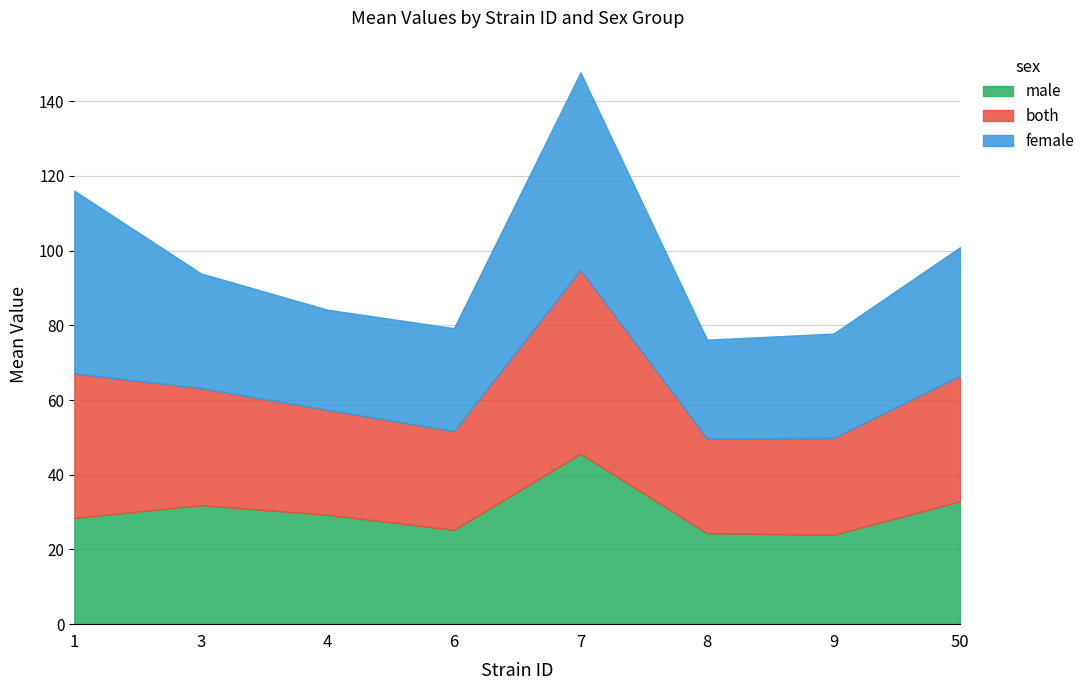

Does the chart have visible grid lines?

Yes